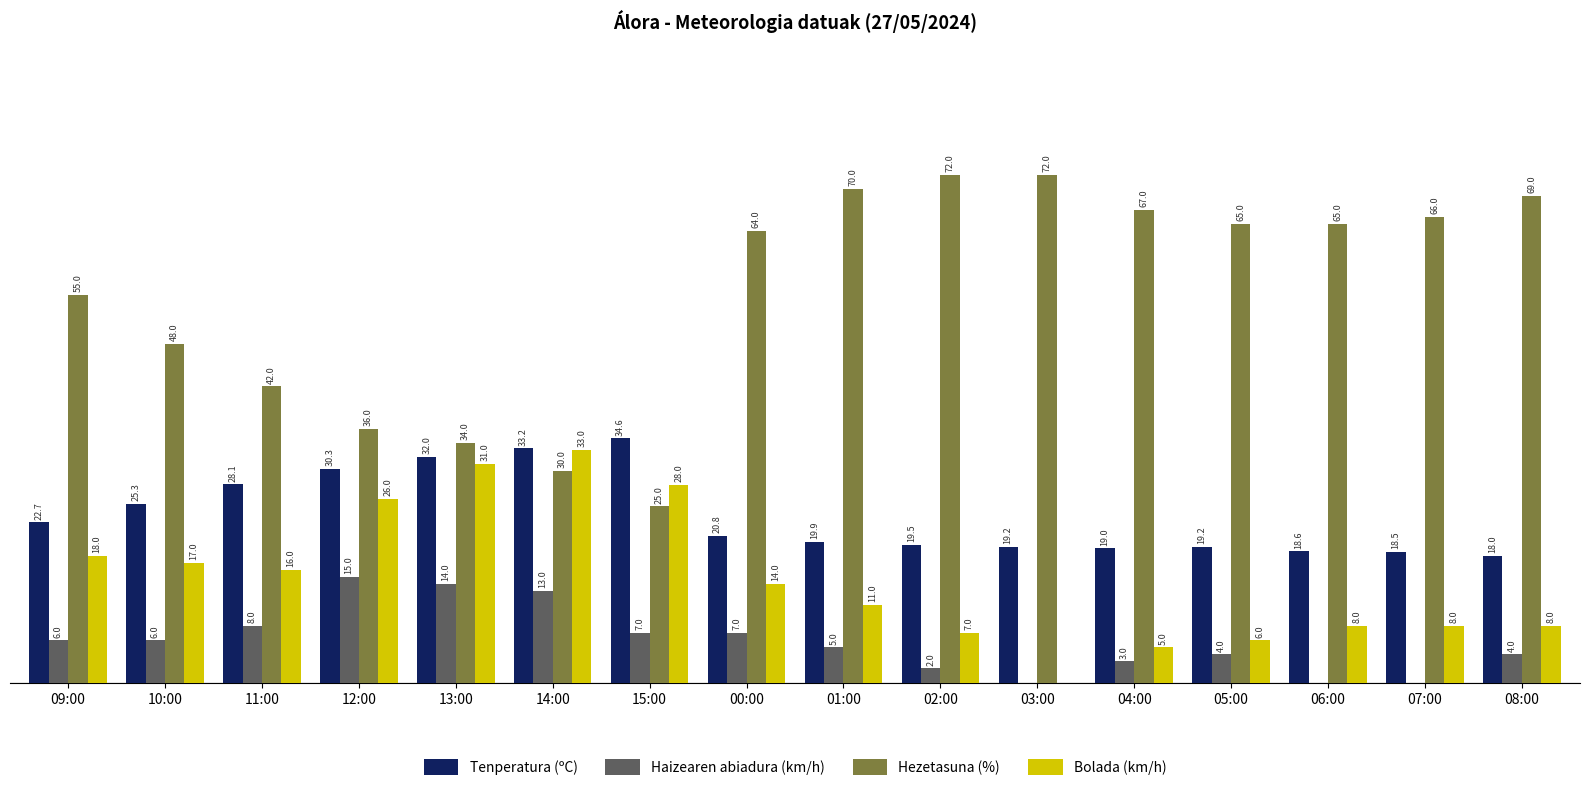

Where does the Tenperatura (ºC) series first go above 20?

09:00